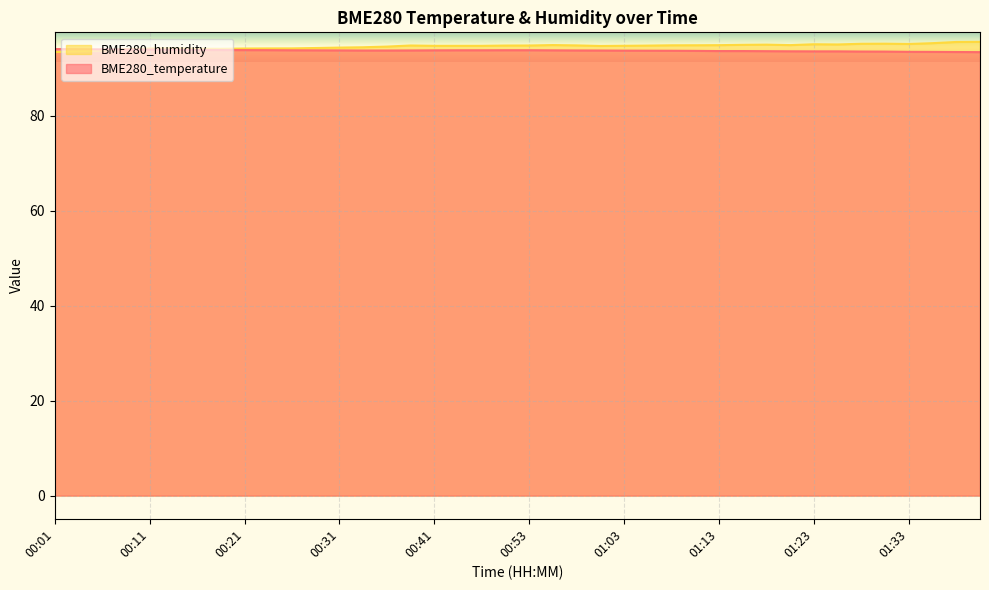

At which label does BME280_humidity reach its peak?

01:40